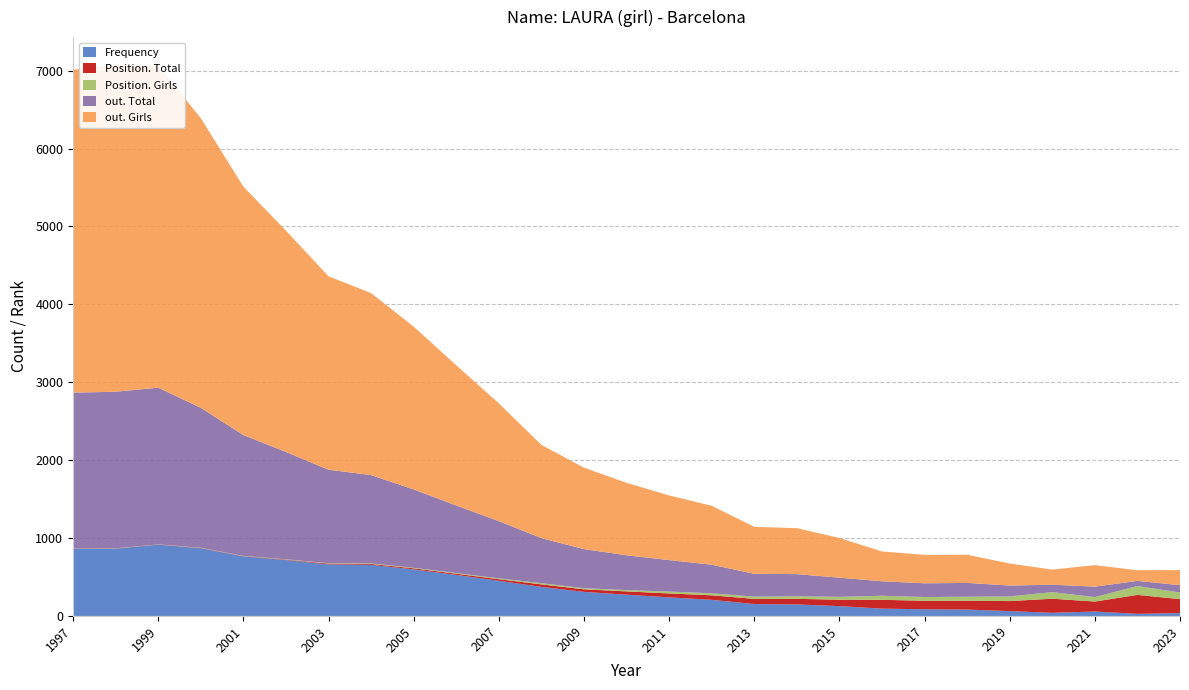

Reading left to right, what are all the values shown in this chart?

Frequency: 863	863	914	868	764	717	662	656	598	527	452	373	309	273	239	207	153	148	126	94	86	82	62	40	57	27	37
Position. Total: 2	3	3	4	4	6	10	12	13	15	20	32	33	42	50	58	66	72	82	113	109	114	129	181	128	243	179
Position. Girls: 1	2	2	3	3	4	5	7	7	8	11	16	14	17	24	26	29	33	37	52	48	51	60	85	57	114	85
out. Total: 2000	2010	2011	1797	1551	1378	1200	1133	1006	868	734	578	502	447	404	367	293	284	246	186	176	177	139	95	134	66	94
out. Girls: 4145	4198	4136	3717	3189	2841	2483	2336	2090	1800	1512	1197	1045	930	830	756	603	590	510	383	365	362	283	194	276	137	194